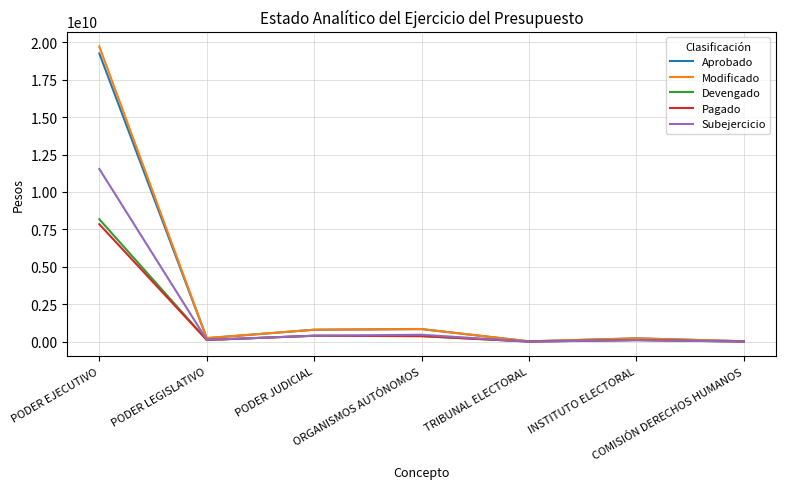

True or false: Modificado has a value of 19716130613.5 at PODER EJECUTIVO.

True